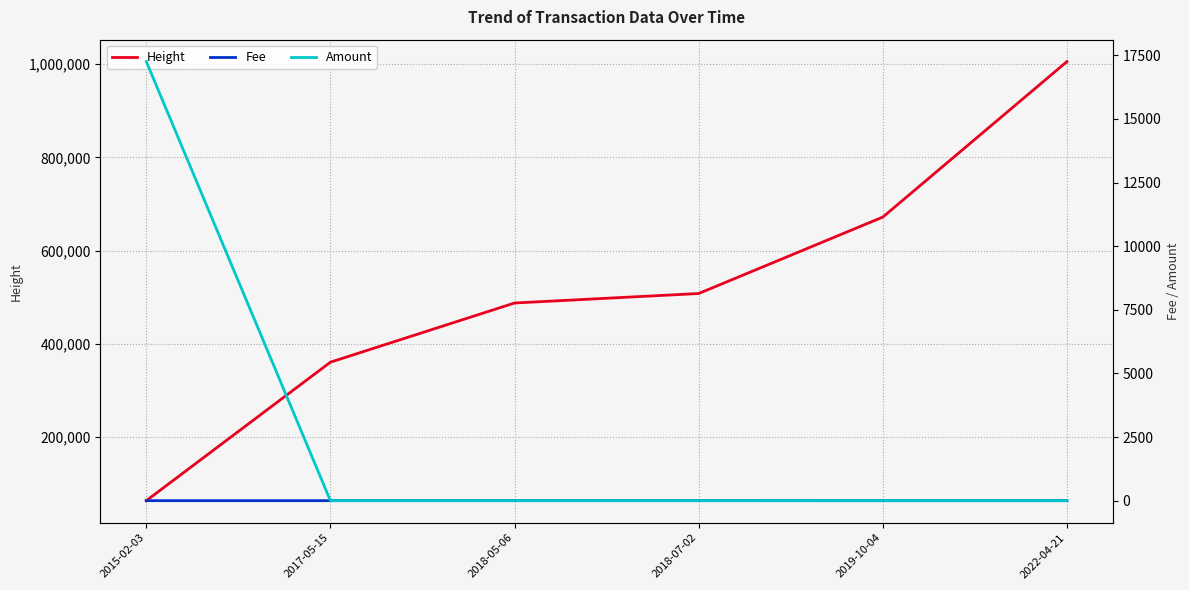

True or false: Amount has more than 2 points higher than both neighbors.

False